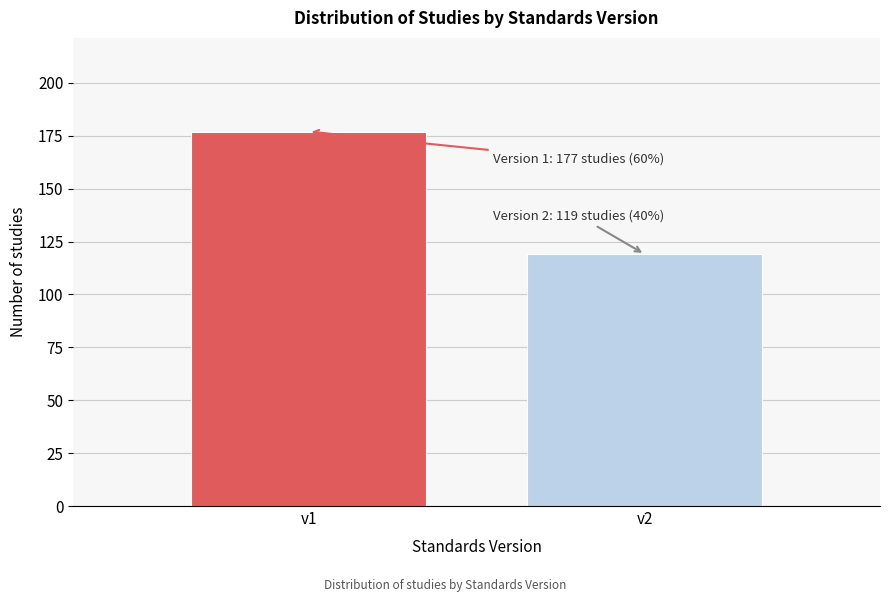

Reading left to right, what are all the values shown in this chart?

177	119